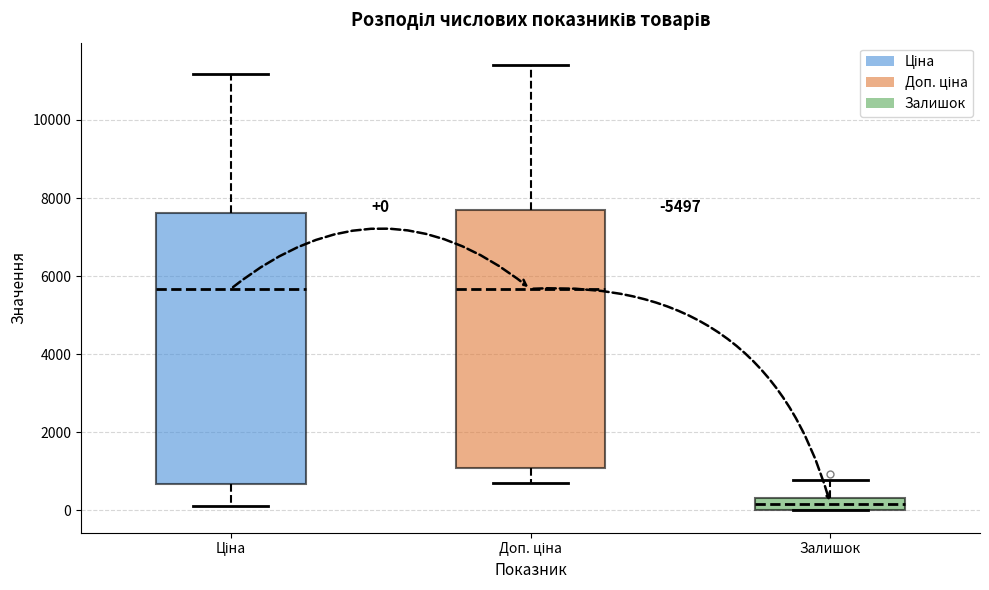

Comparing the boxes themselves (not the whiskers), which one is the tallest?

Ціна